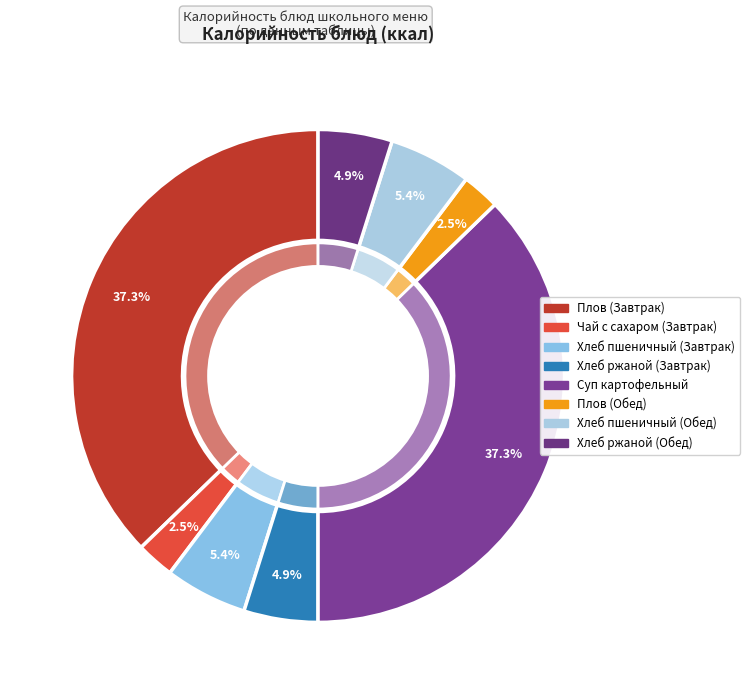

Does Хлеб пшеничный (Обед) account for over 50% of the chart?

No